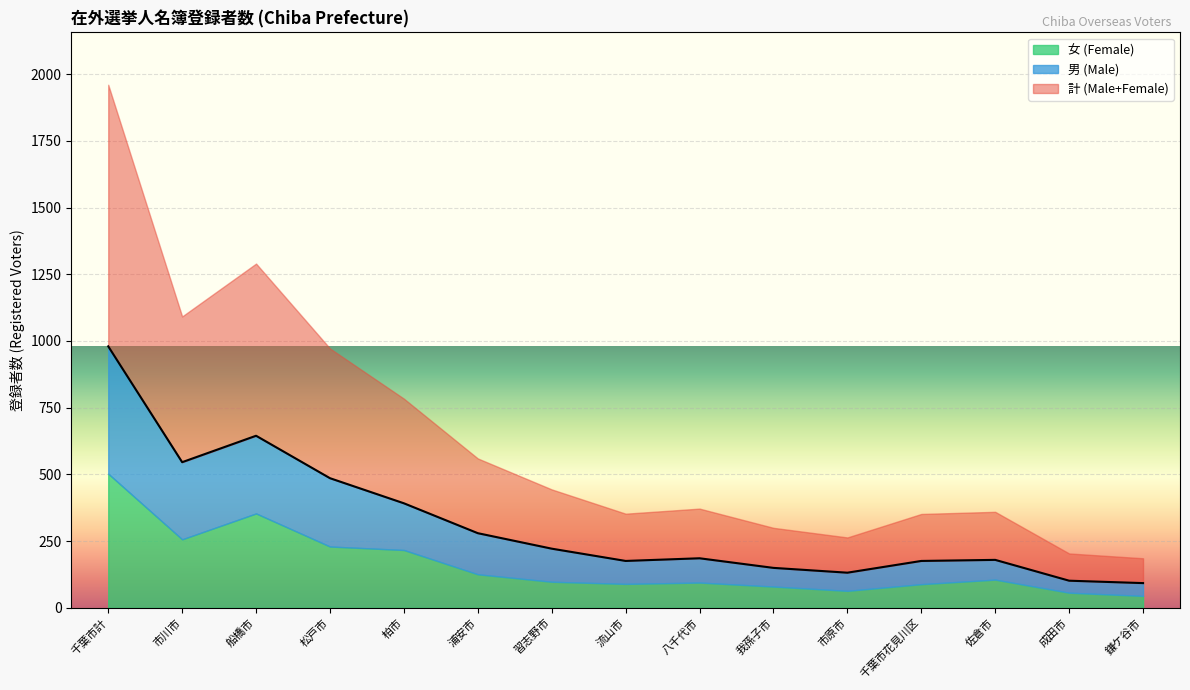

Reading left to right, list all the values displayed in this chart.

計 (Male+Female): 980	546	645	486	392	280	222	176	186	150	132	176	180	102	93
男 (Male): 477	289	291	256	175	154	124	87	91	70	68	87	74	45	48
女 (Female): 503	257	354	230	217	126	98	90	95	80	64	89	106	57	45